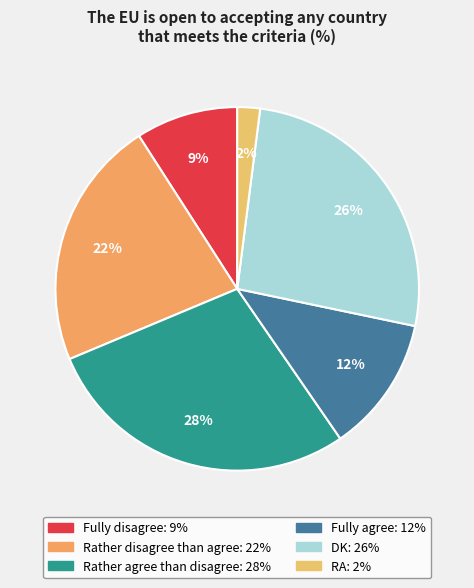

How many slices are in this pie chart?

6